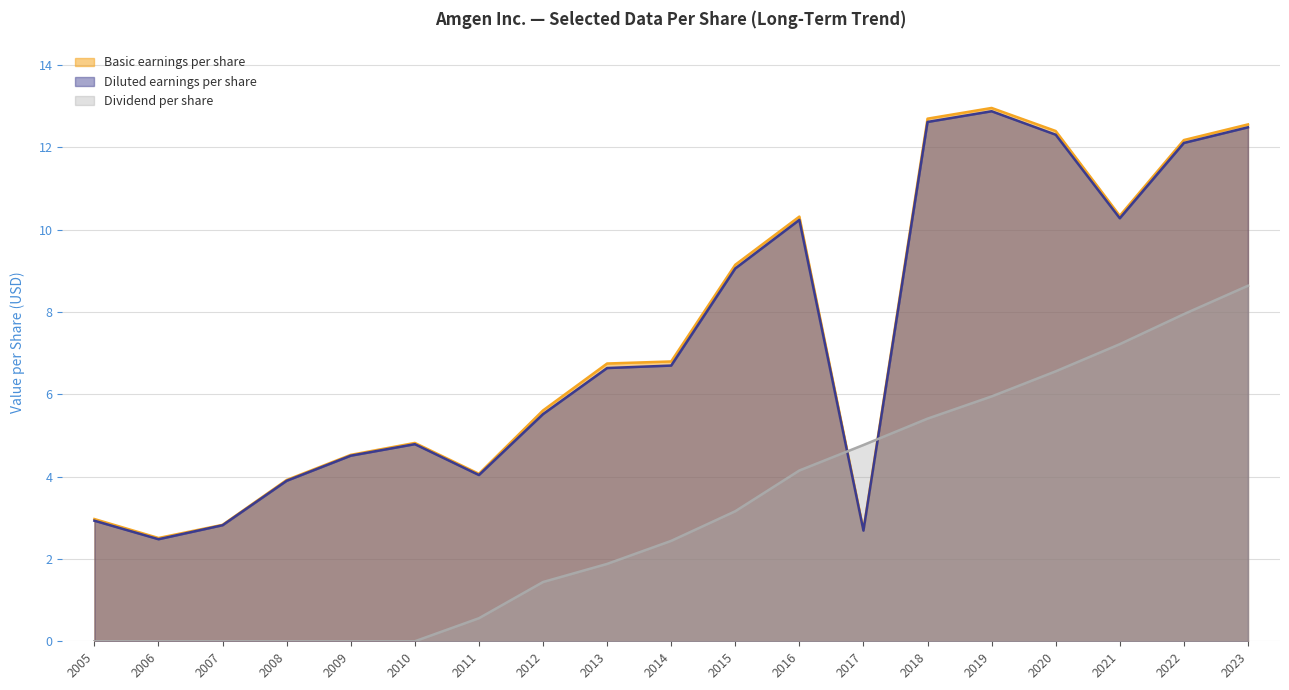

How many data points in Dividend per share are less than 2?

9